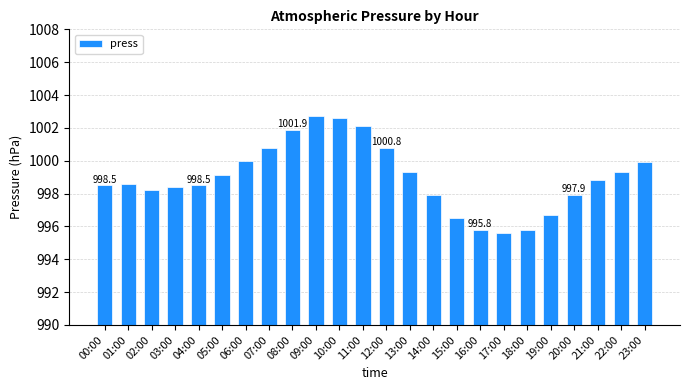

How many bars are there in total?

24